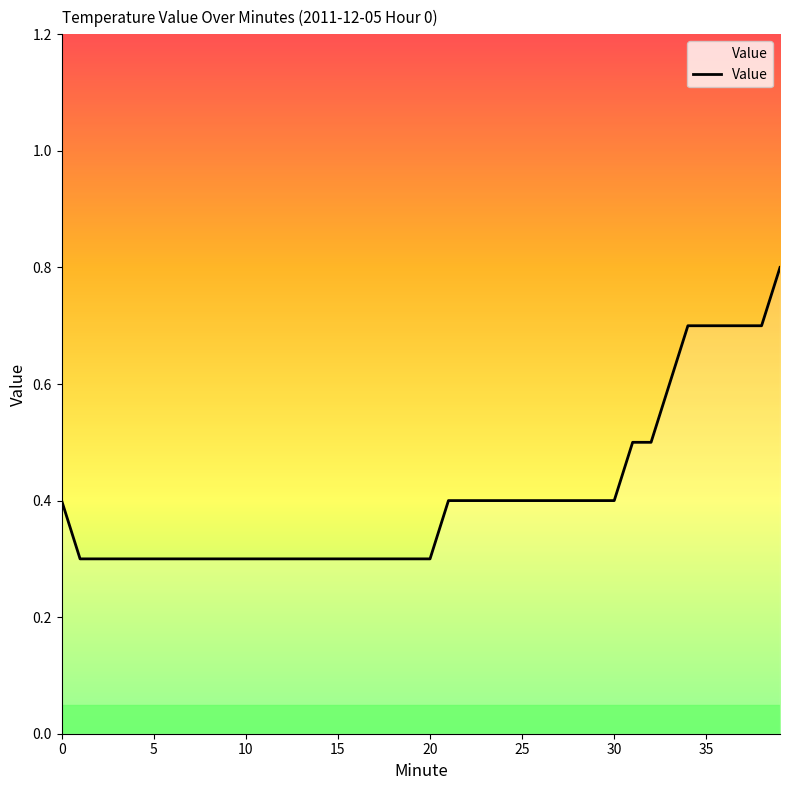

What is the minimum value shown in the chart?

0.3